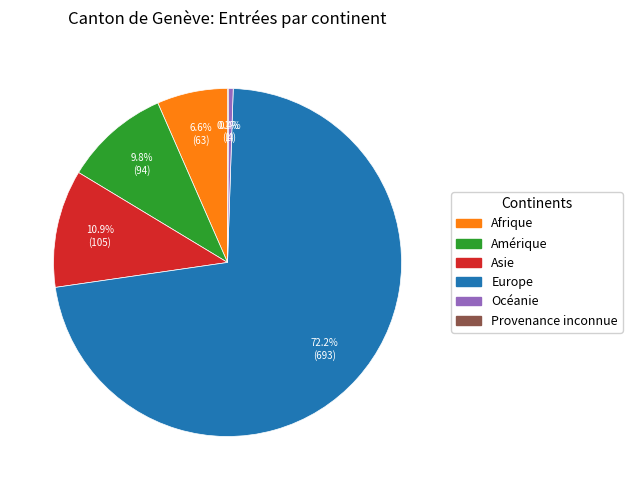

What is the ratio of the value at Amérique to the value at Océanie?

23.5